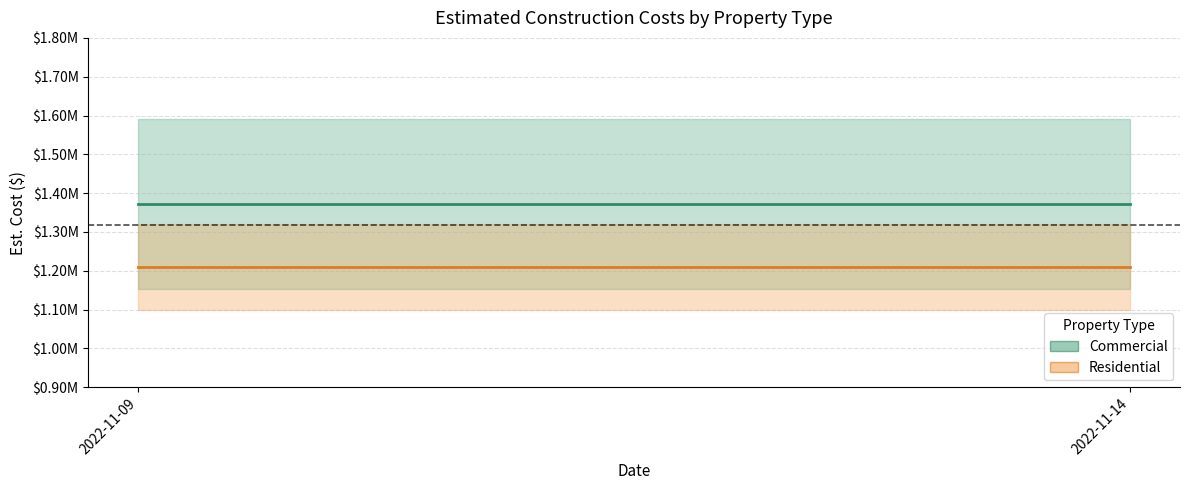

What is the value of the Residential point at the 1st from the left?

1210332